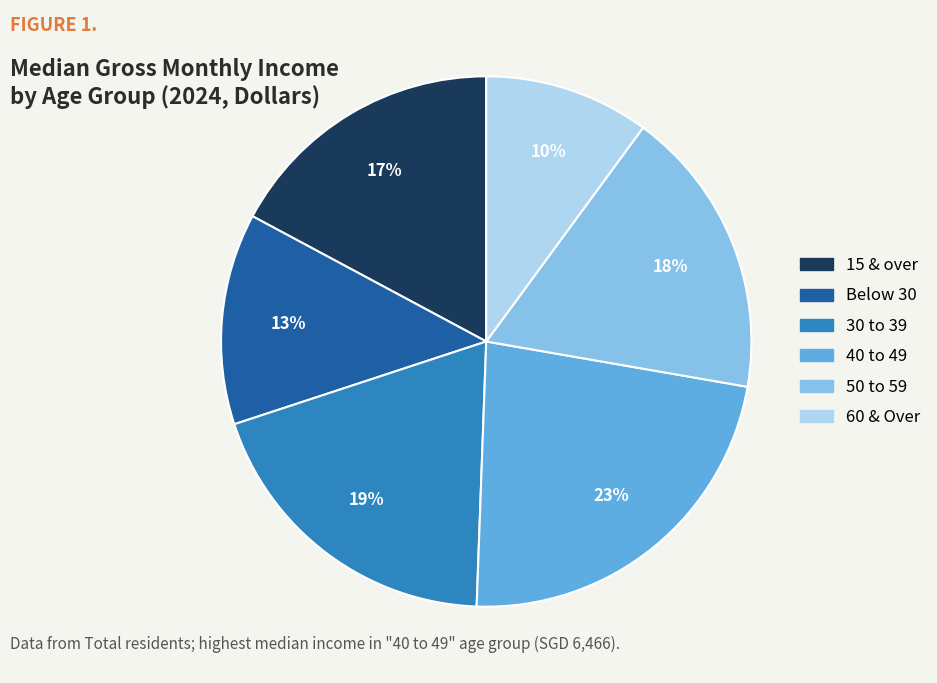

Is 60 & Over the majority of the pie?

No